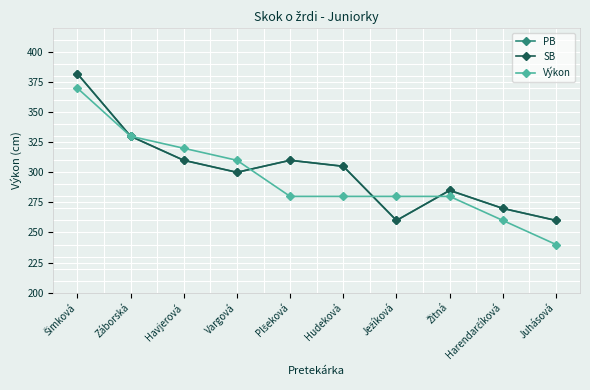

What is the average value of the Výkon series?

295